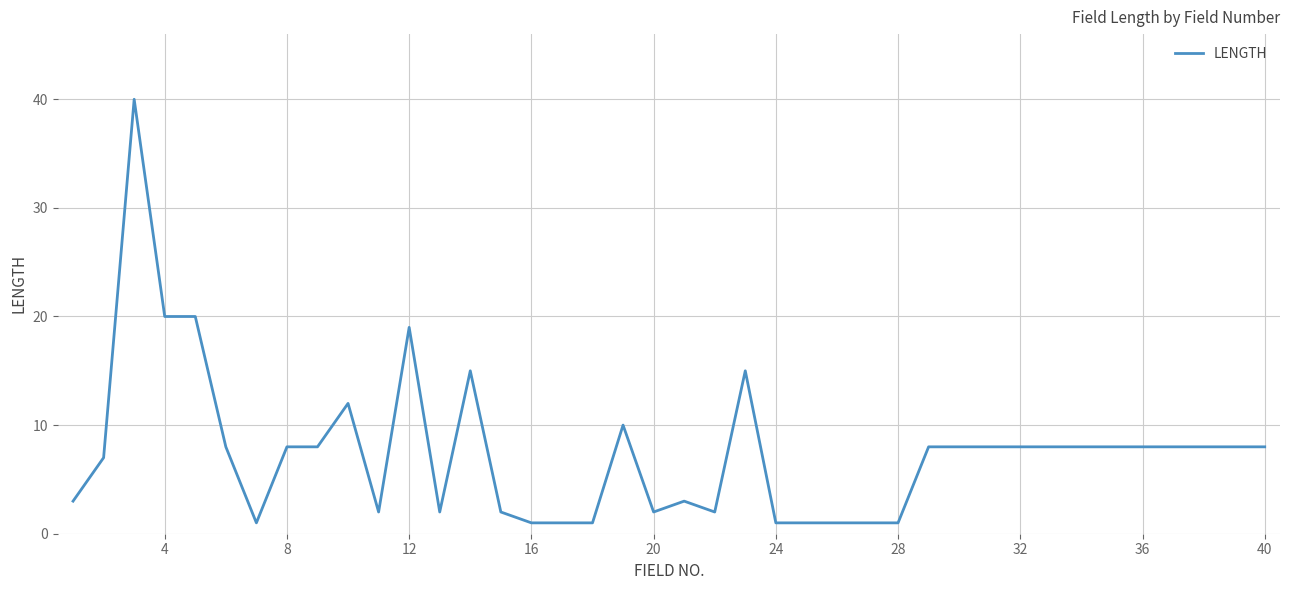

What is the difference between the maximum and minimum values?

39